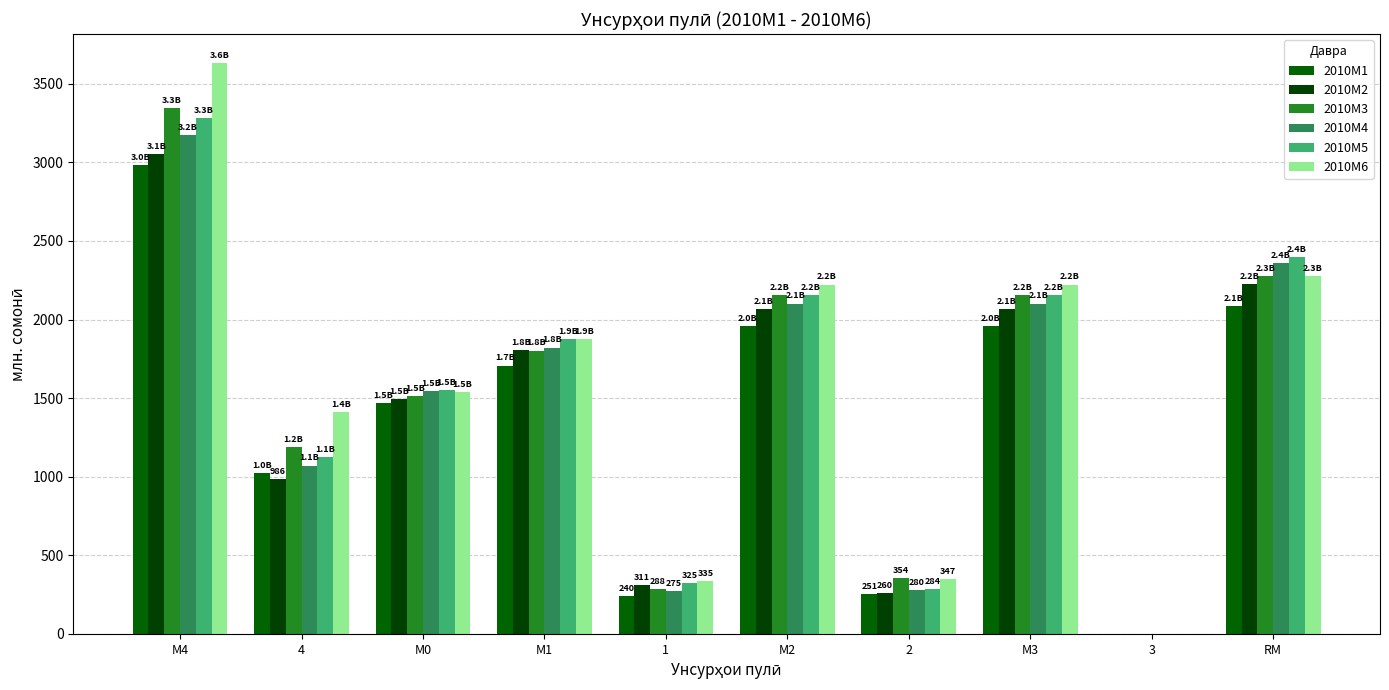

How many values in 2010M6 are above zero?

9